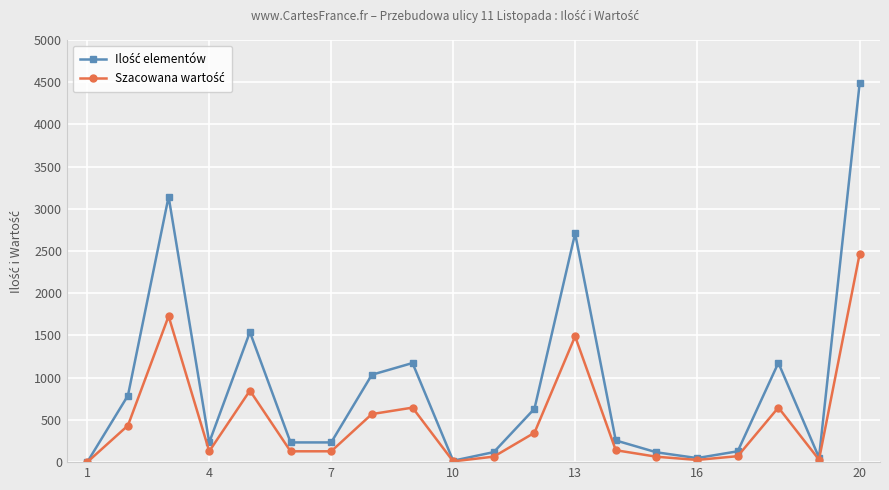

What is the maximum value shown in the chart?

4488.5